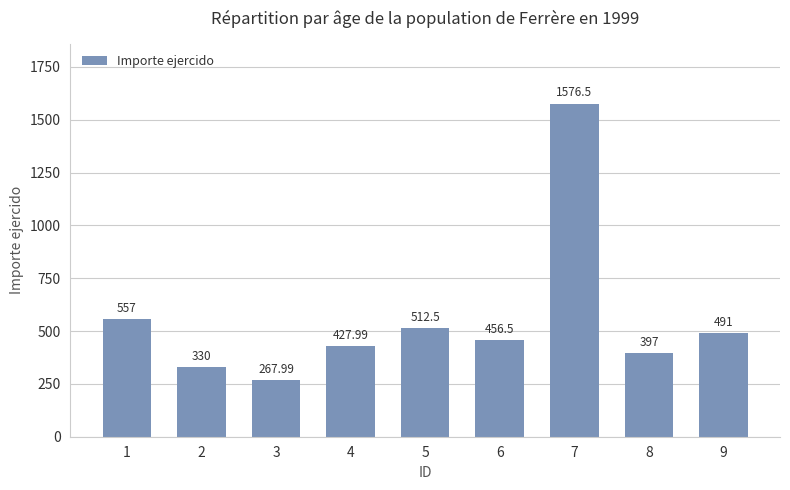

Is it true that the value at 2 is 182.7?

False